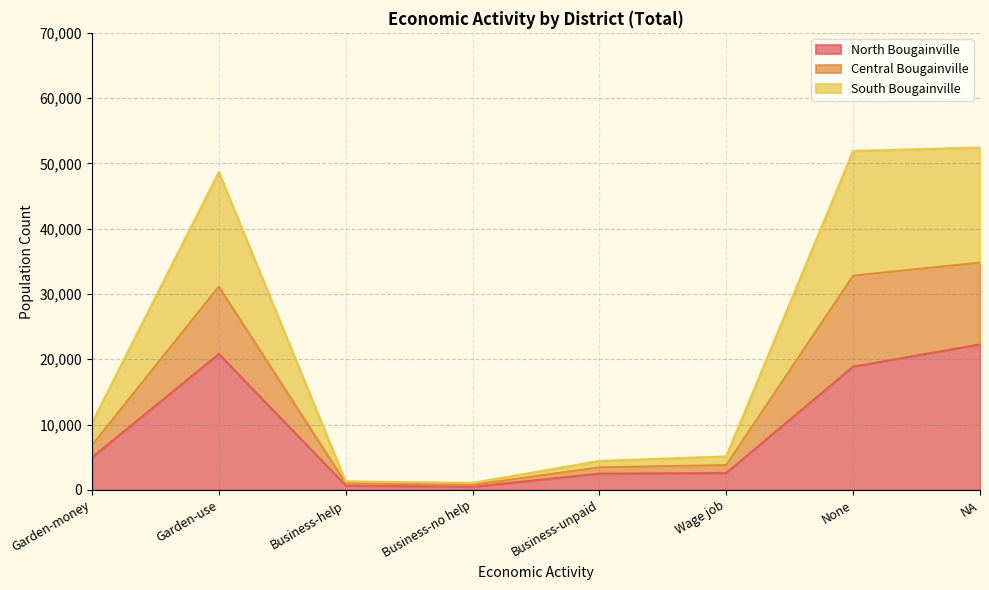

At which category is the sum across all series the highest?

NA